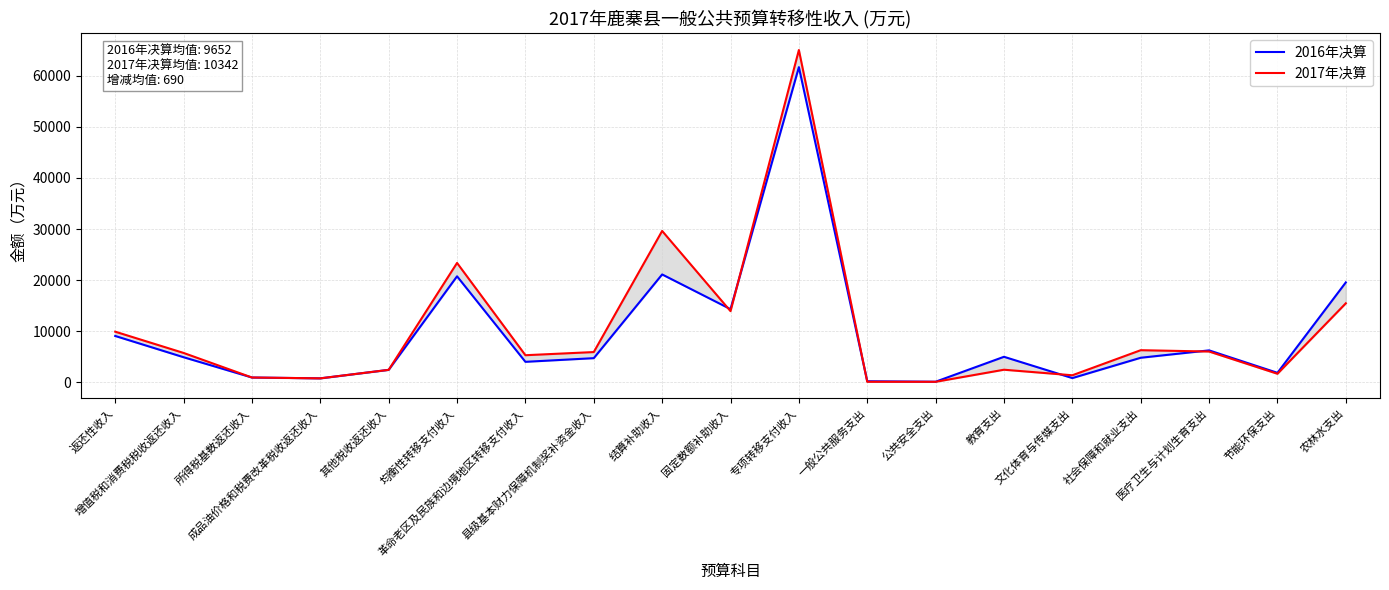

Reading left to right, what are all the values shown in this chart?

2016年决算: 返还性收入=9073	增值税和消费税税收返还收入=4912	所得税基数返还收入=942	成品油价格和税费改革税收返还收入=778	其他税收返还收入=2441	均衡性转移支付收入=20748	革命老区及民族和边境地区转移支付收入=4011	县级基本财力保障机制奖补资金收入=4728	结算补助收入=21113	固定数额补助收入=14323	专项转移支付收入=61688	一般公共服务支出=212	公共安全支出=119	教育支出=4997	文化体育与传媒支出=829	社会保障和就业支出=4808	医疗卫生与计划生育支出=6254	节能环保支出=1859	农林水支出=19559
2017年决算: 返还性收入=9912	增值税和消费税税收返还收入=5751	所得税基数返还收入=942	成品油价格和税费改革税收返还收入=778	其他税收返还收入=2441	均衡性转移支付收入=23365	革命老区及民族和边境地区转移支付收入=5305	县级基本财力保障机制奖补资金收入=5923	结算补助收入=29626	固定数额补助收入=13930	专项转移支付收入=65037	一般公共服务支出=106	公共安全支出=100	教育支出=2466	文化体育与传媒支出=1381	社会保障和就业支出=6288	医疗卫生与计划生育支出=6026	节能环保支出=1672	农林水支出=15463